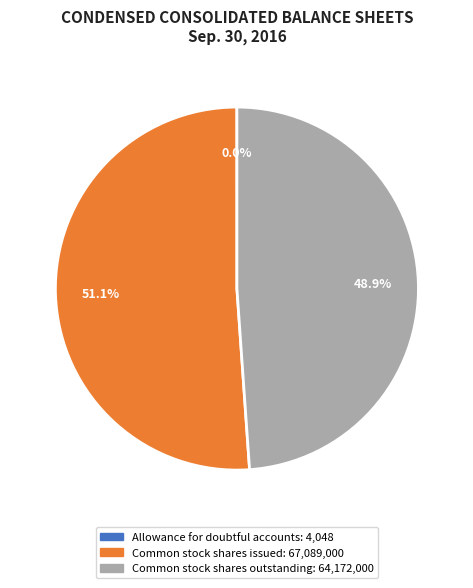

Between Common stock shares outstanding and Common stock shares issued, which is larger?

Common stock shares issued